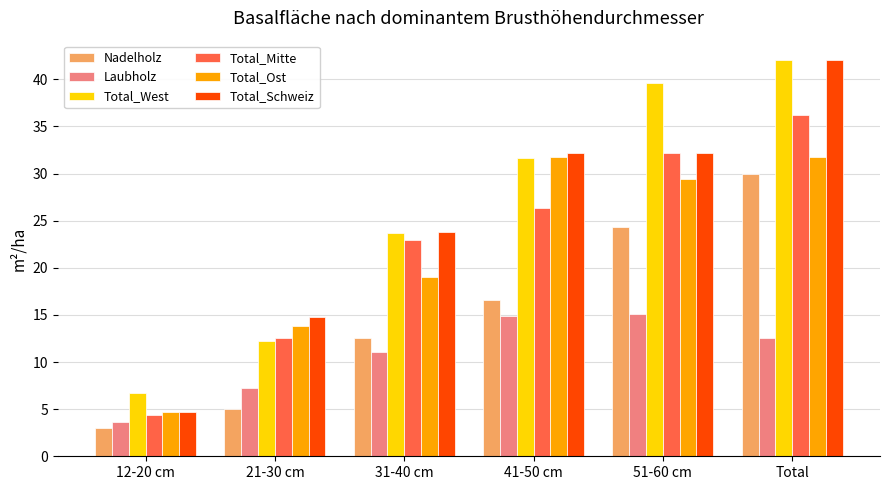

What is the average value of the Total_Mitte series?

22.4